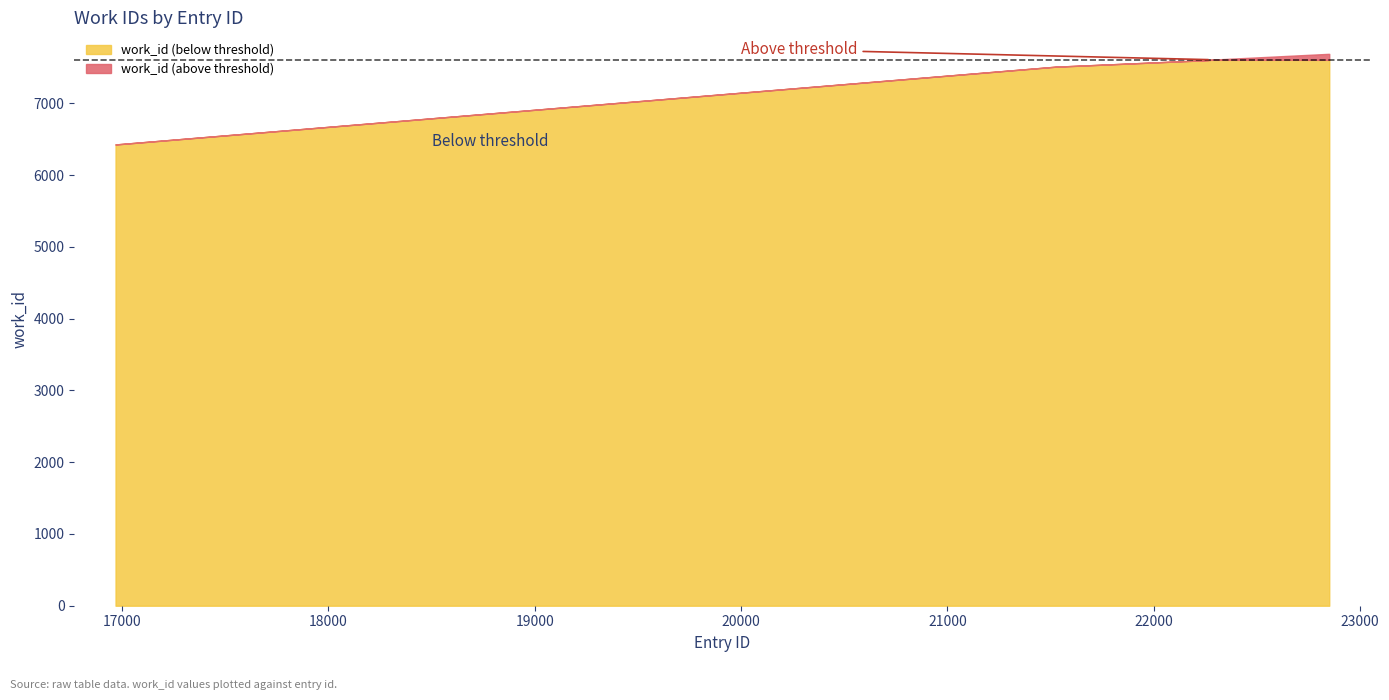

Reading left to right, transcribe all the data shown in this chart.

6426	7509	7601	7603	7603	7605	7607	7688	7688	7688